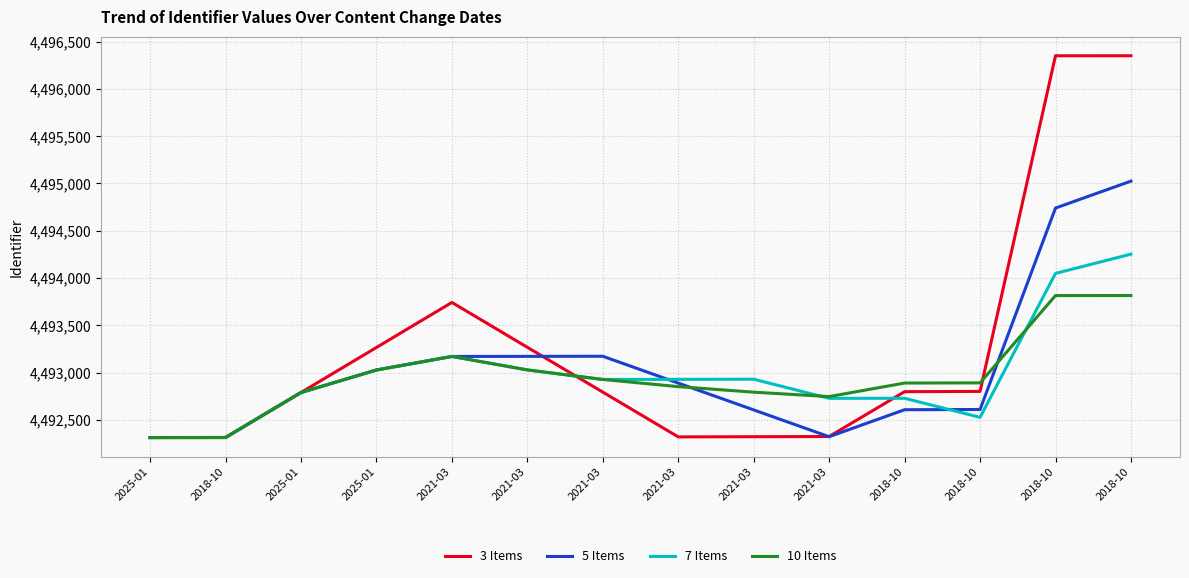

True or false: 10 Items and 3 Items intersect in this chart.

True